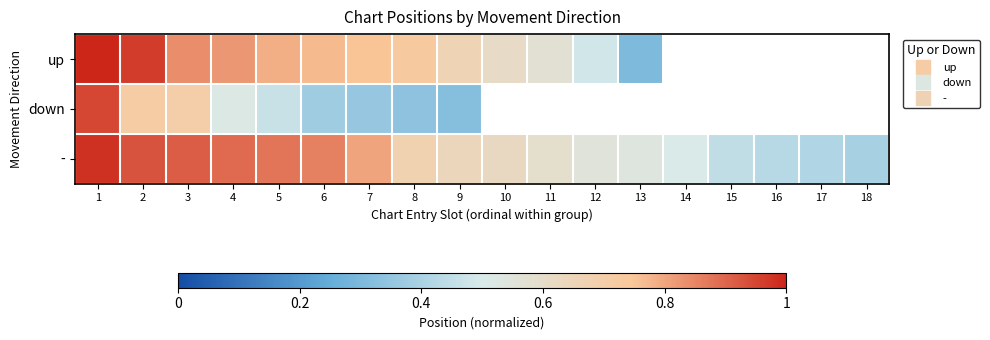

What is the maximum value shown in the chart?

1.0